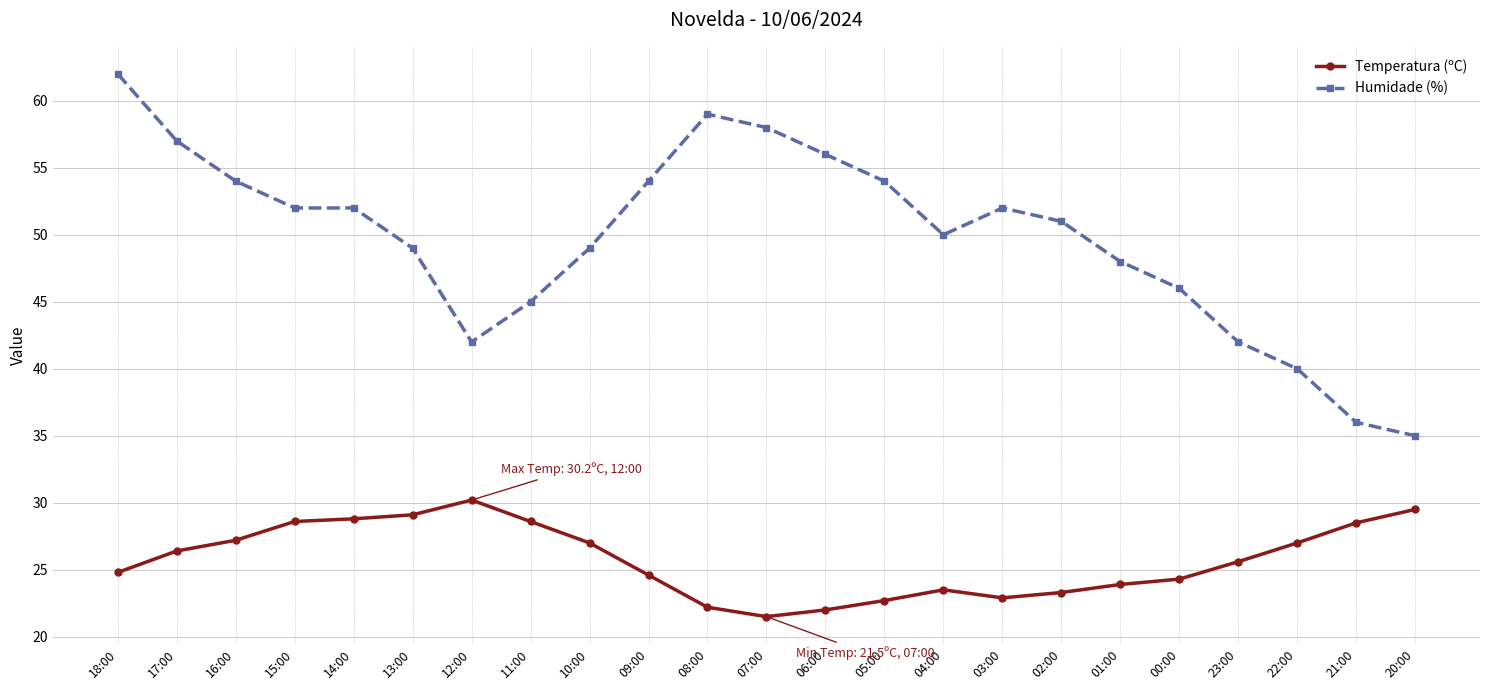

What is the greatest value displayed?

62.0